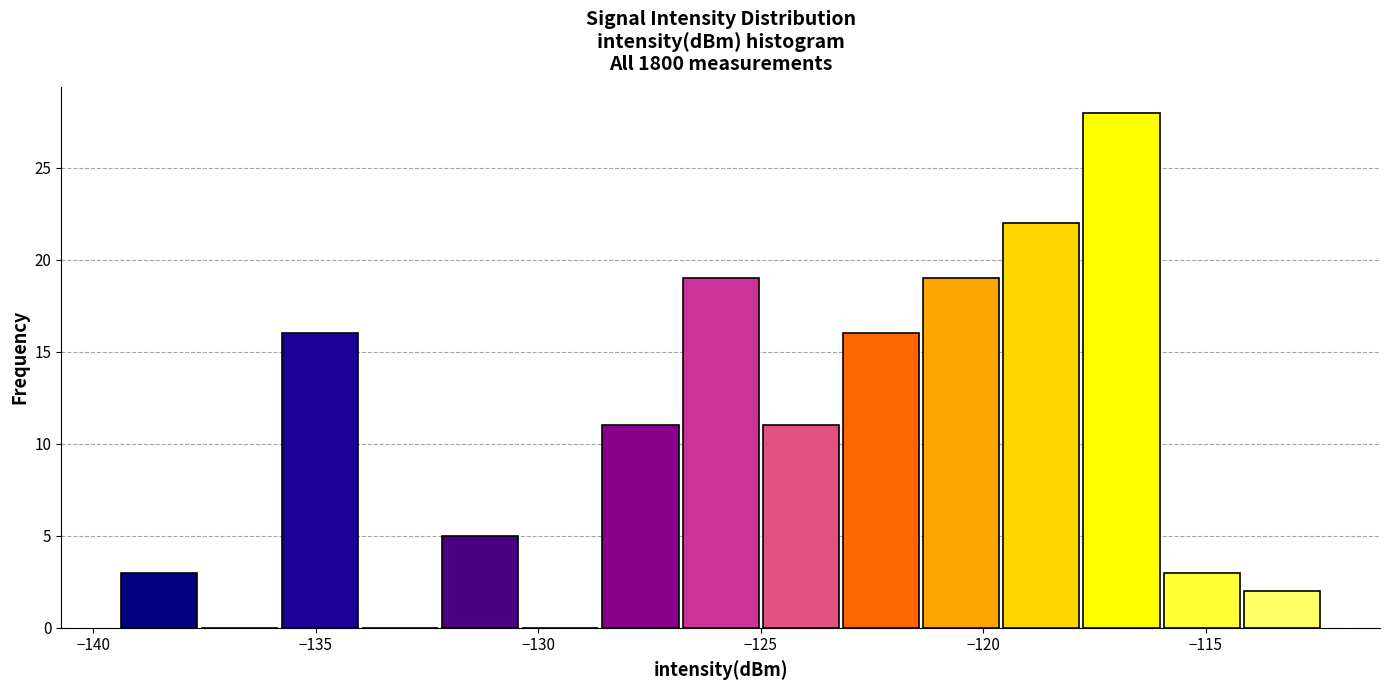

Read against the x-axis, roughly where is the centre of the tallest bar?

-117.0